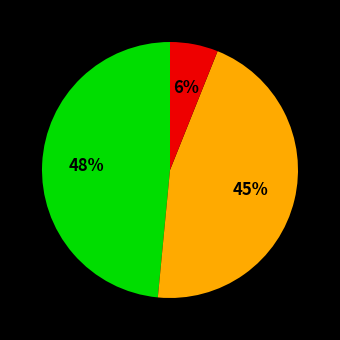

Is there any slice that represents more than half of the pie?

No